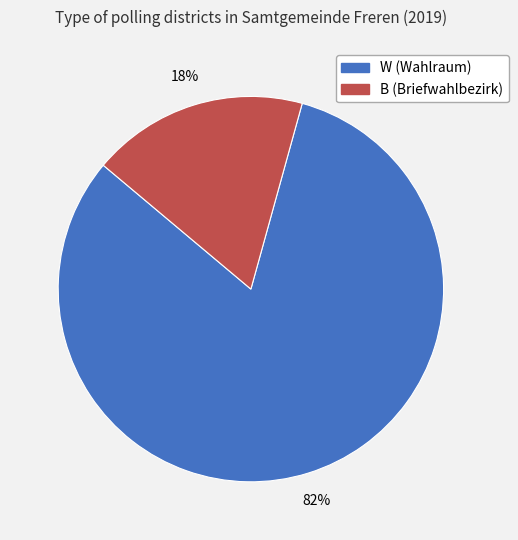

Approximately how many times larger is the value at B (Briefwahlbezirk) compared to W (Wahlraum)?

0.2